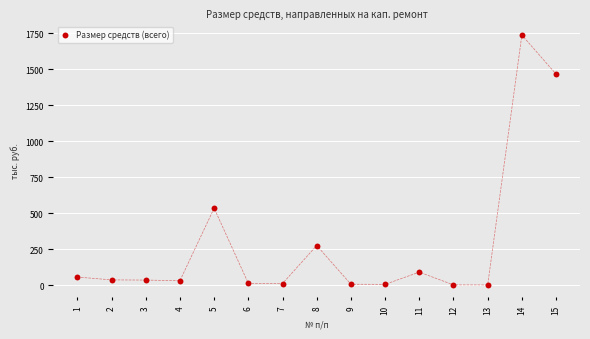

What Y value in the scatter plot is closest to 869?

535.1